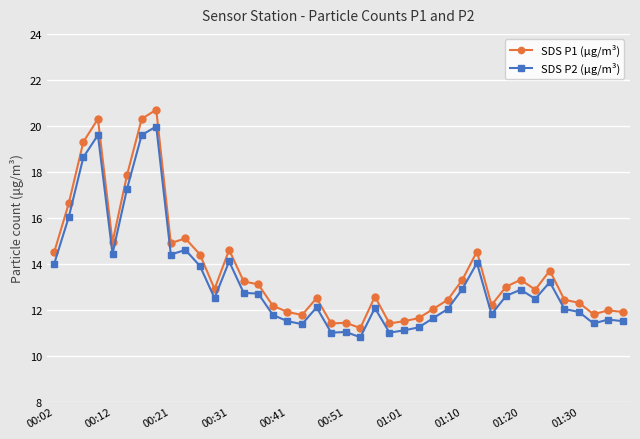

Which series has the widest spread of values?

SDS P1 (µg/m³)